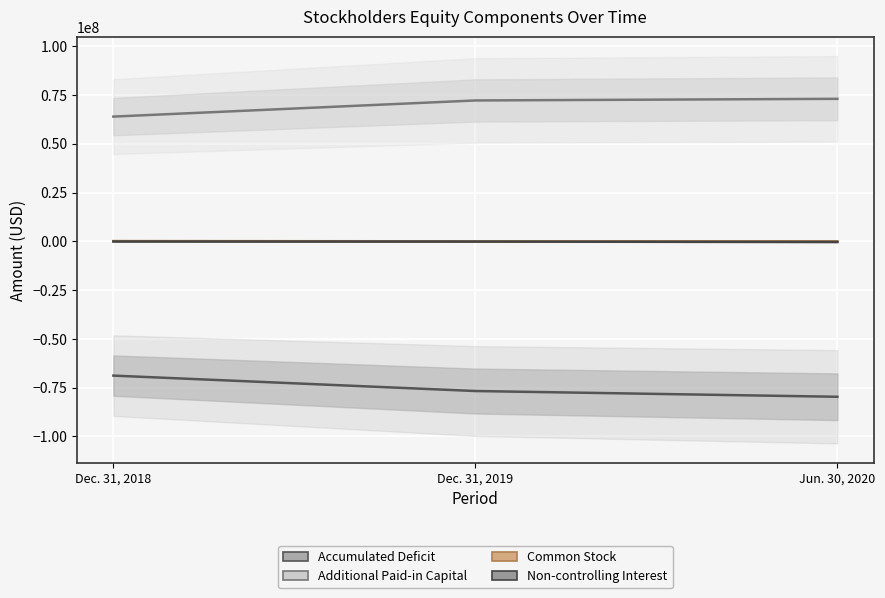

What is the sum of the Accumulated Deficit values at Dec. 31, 2018 and Jun. 30, 2020?

-148544829